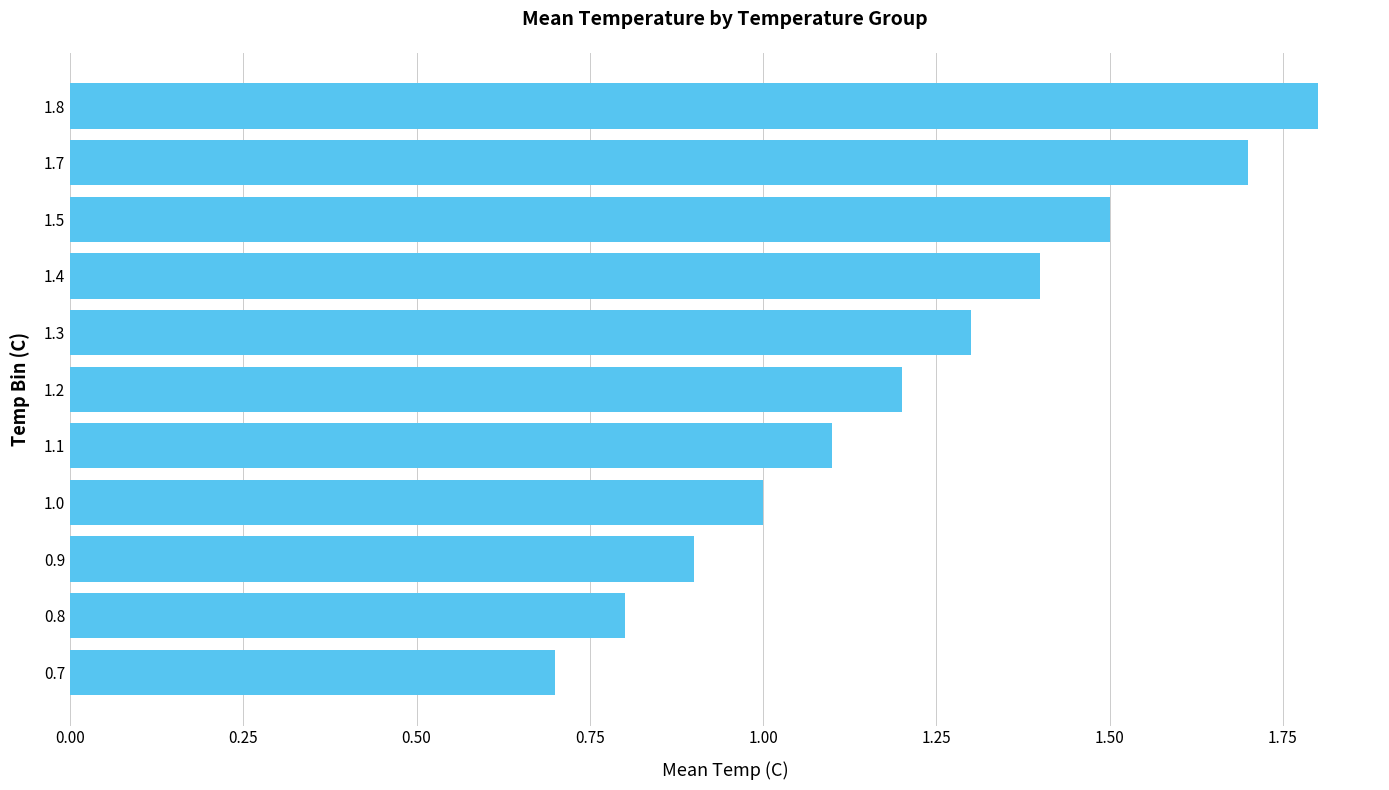

True or false: the data shows 0.4 at 0.8.

False